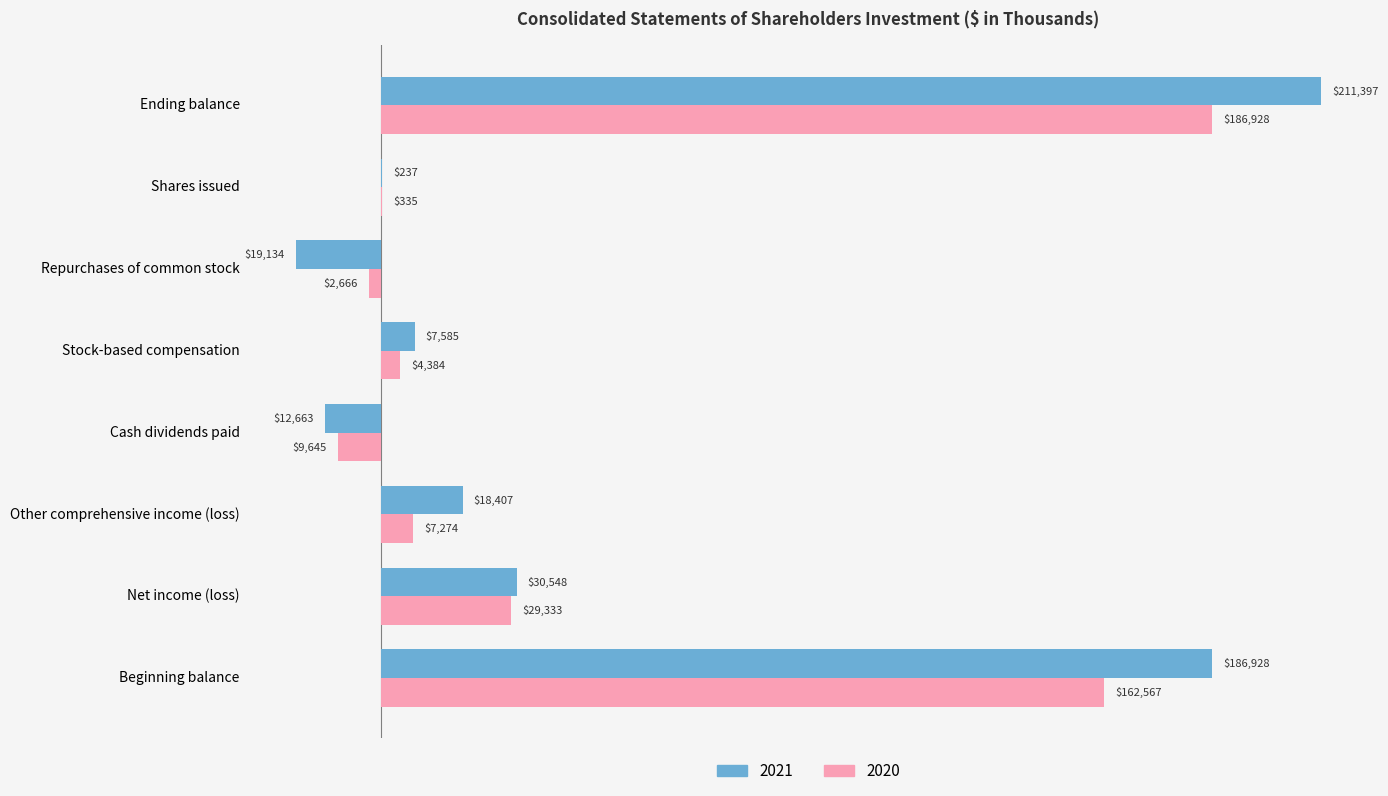

What is the approximate value of 2021 at Ending balance?

211397